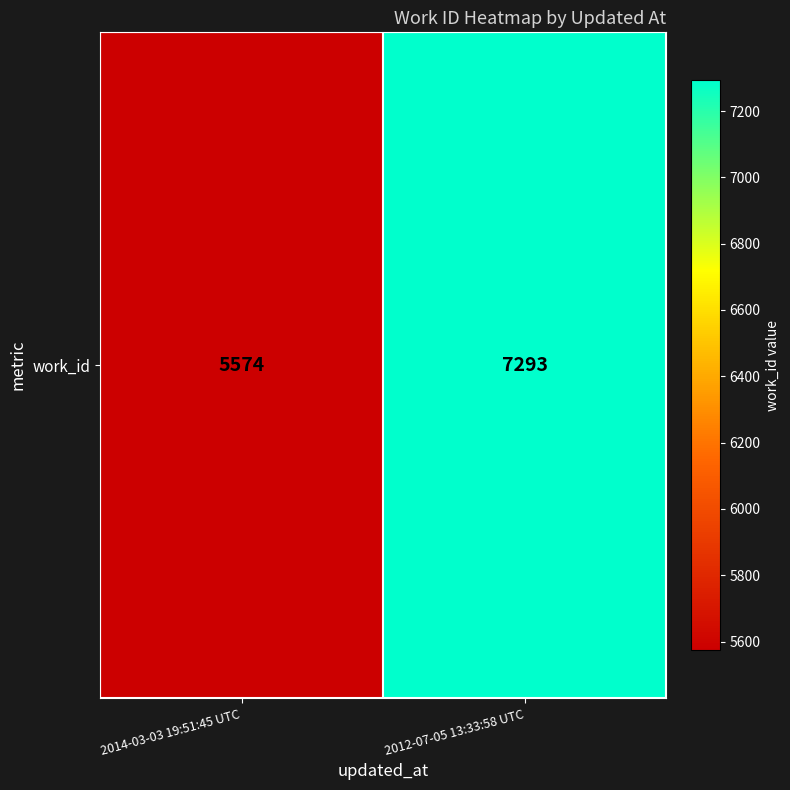

How many values are between 5574 and 7293?

2